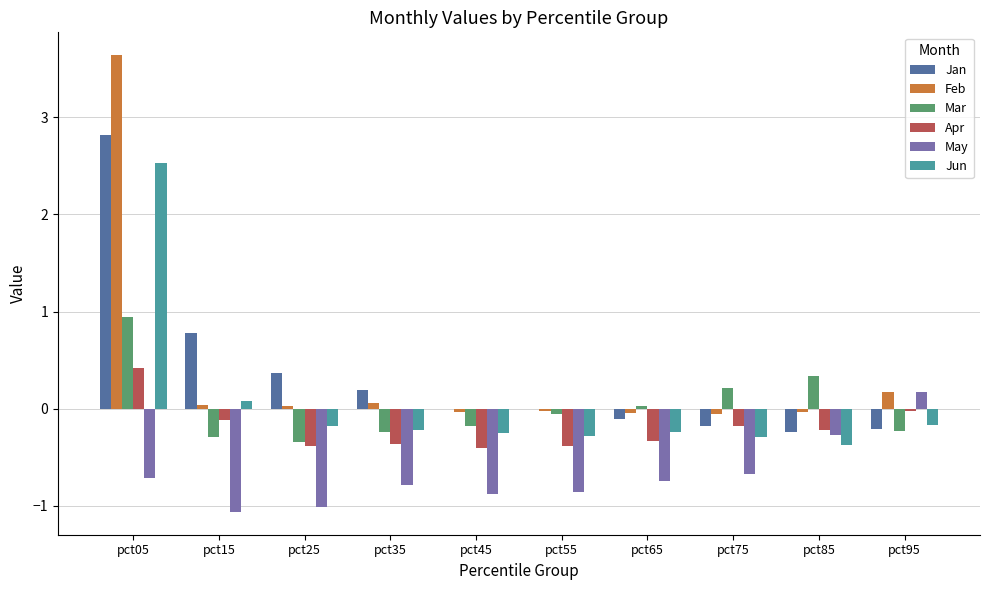

What is the highest value of the Jun series?

2.5